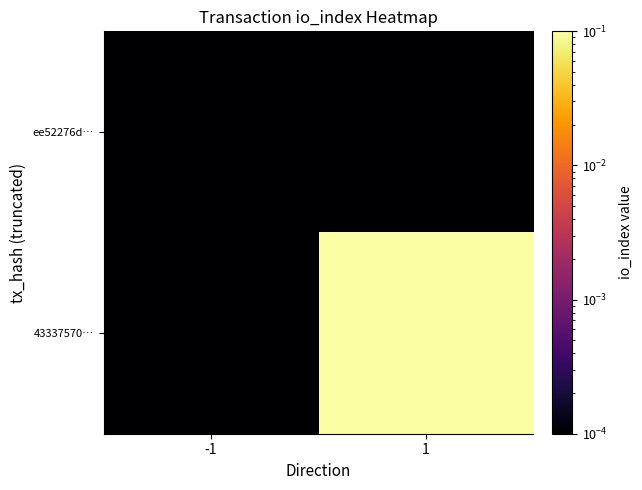

What is the total value across all series at 1?

2.0